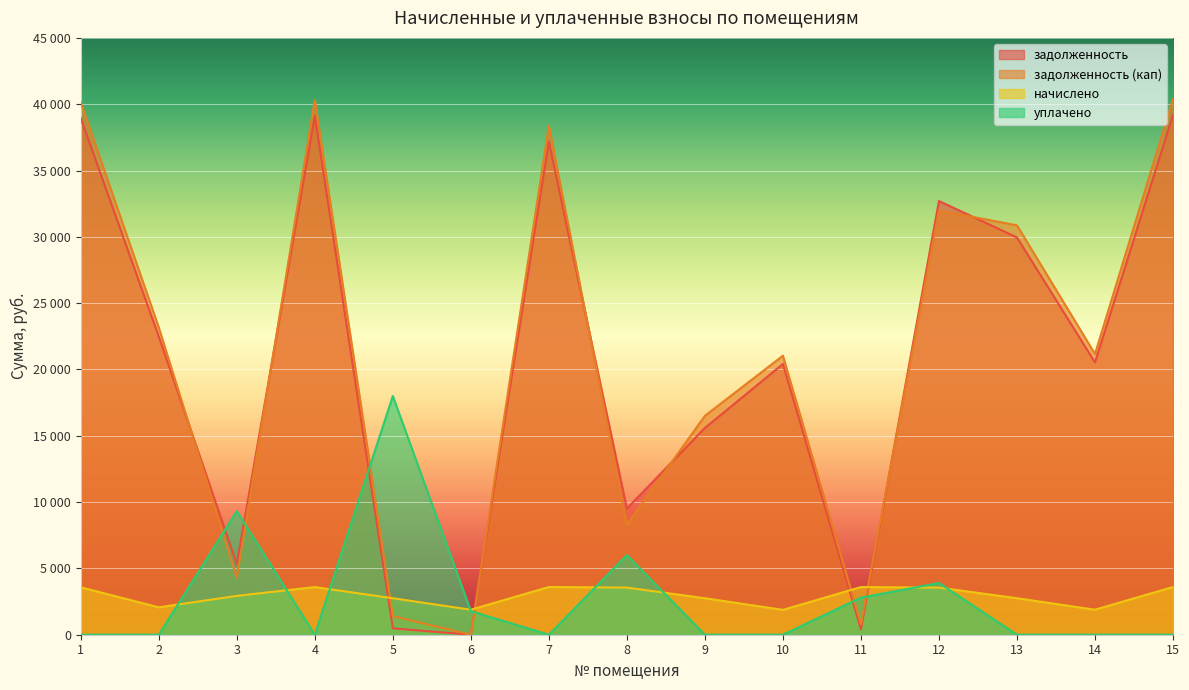

What are all the series names shown in the legend?

задолженность, задолженность (кап), начислено, уплачено